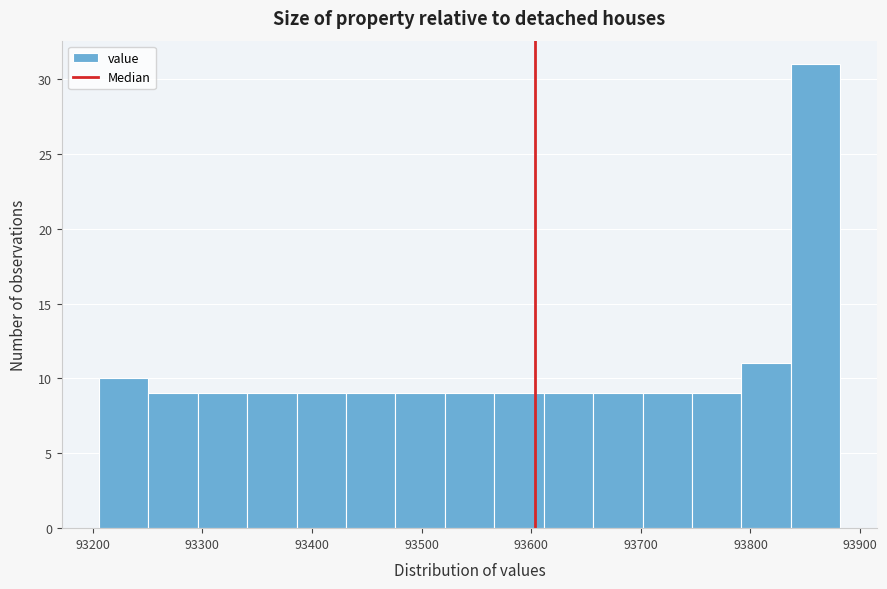

Reading left to right, transcribe this chart: for each bar, give the range it covers on the x-axis and its height. Neither the bar edges nor the heights are printed on the chart, so give them approximately, as read against the axes.

93210 to 93250: 10
93250 to 93300: 9
93300 to 93340: 9
93340 to 93390: 9
93390 to 93430: 9
93430 to 93480: 9
93480 to 93520: 9
93520 to 93570: 9
93570 to 93610: 9
93610 to 93660: 9
93660 to 93700: 9
93700 to 93750: 9
93750 to 93790: 9
93790 to 93840: 11
93840 to 93880: 31